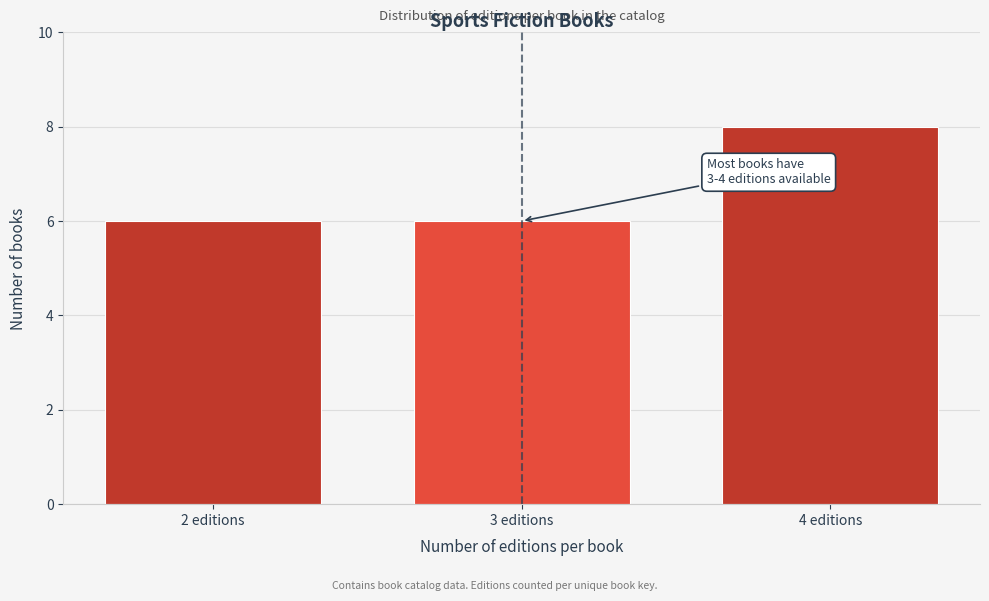

Reading left to right, transcribe all the data shown in this chart.

6	6	8